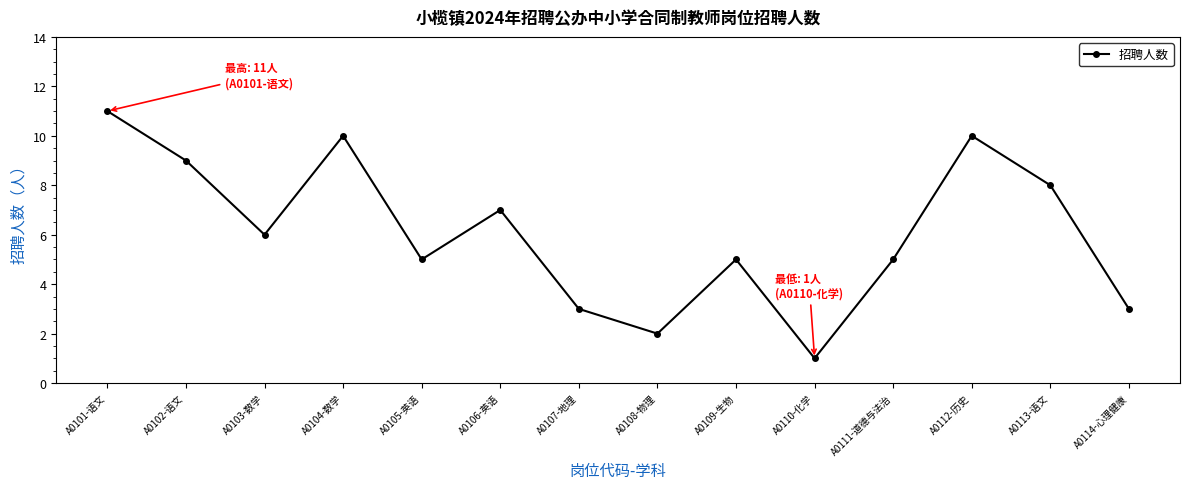

What value does the data have at A0108-物理?

2